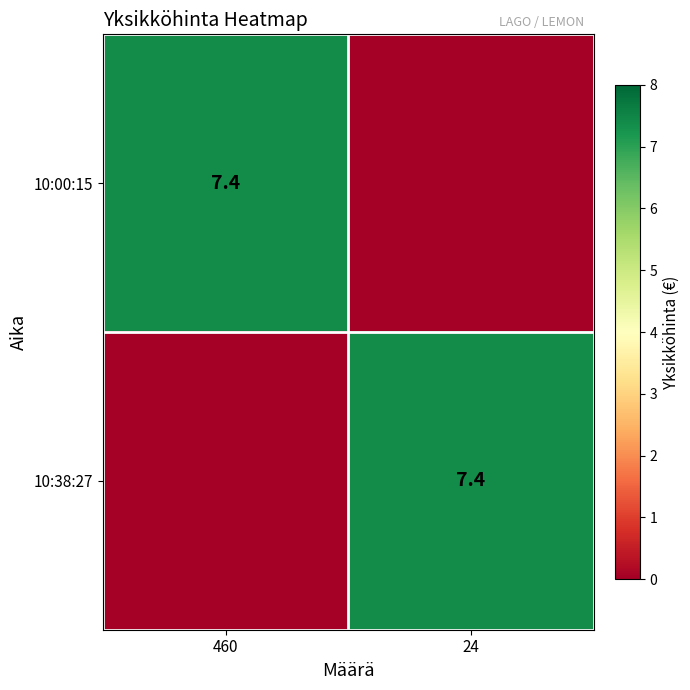

The 10:38:27 series shows 7.4 at 24. True or false?

True